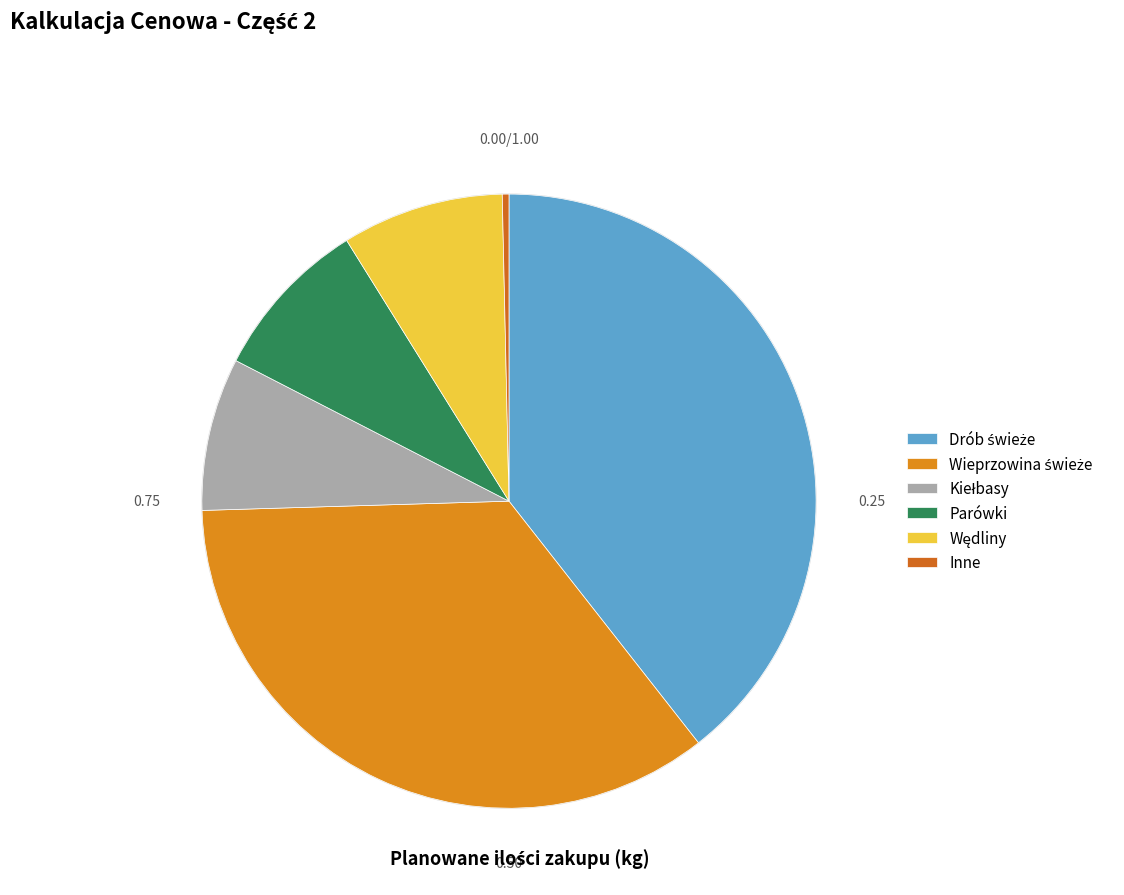

How many slices are in this pie chart?

6